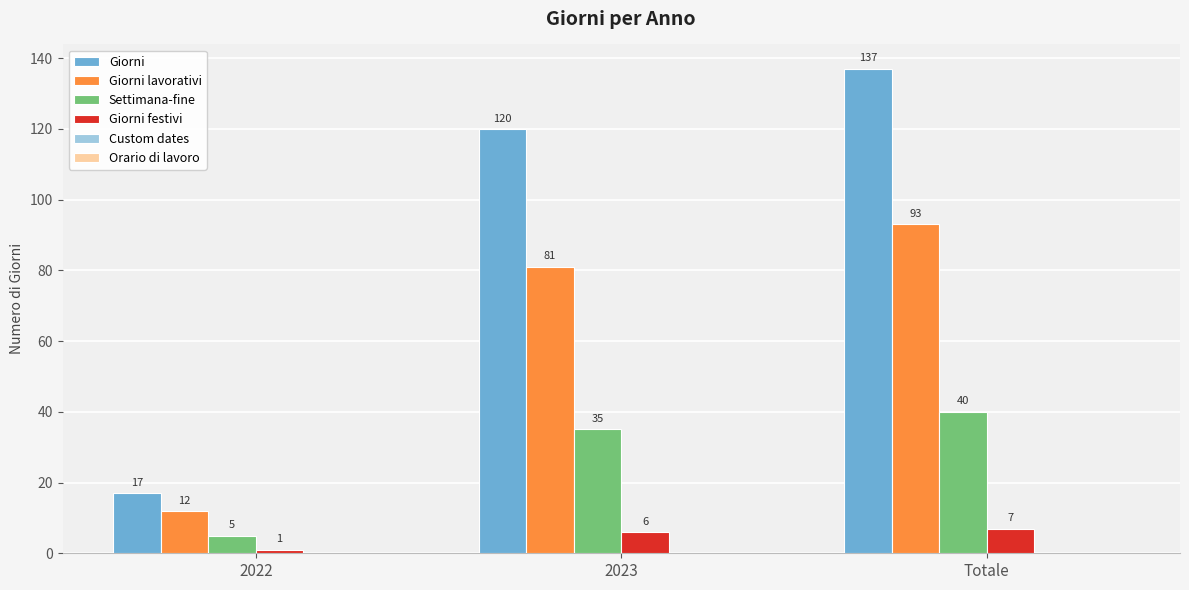

Read the Giorni lavorativi value at Totale.

93